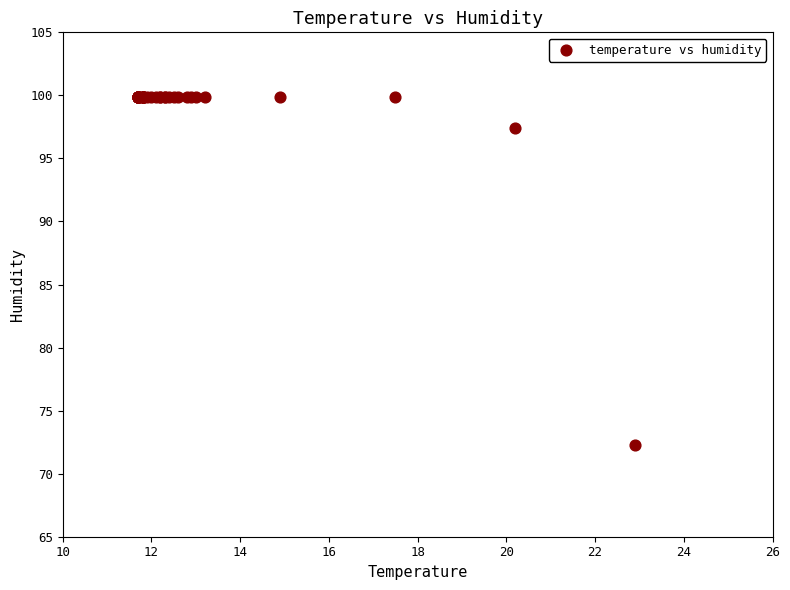

What Y value in the scatter plot is closest to 86?

97.4